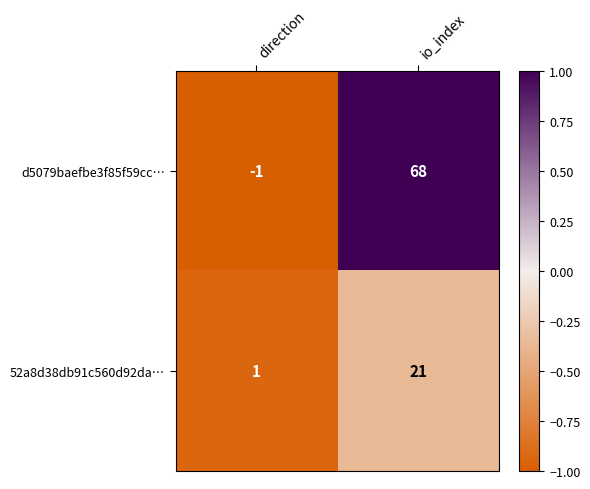

Which series has the widest spread of values?

d5079baefbe3f85f59cc…